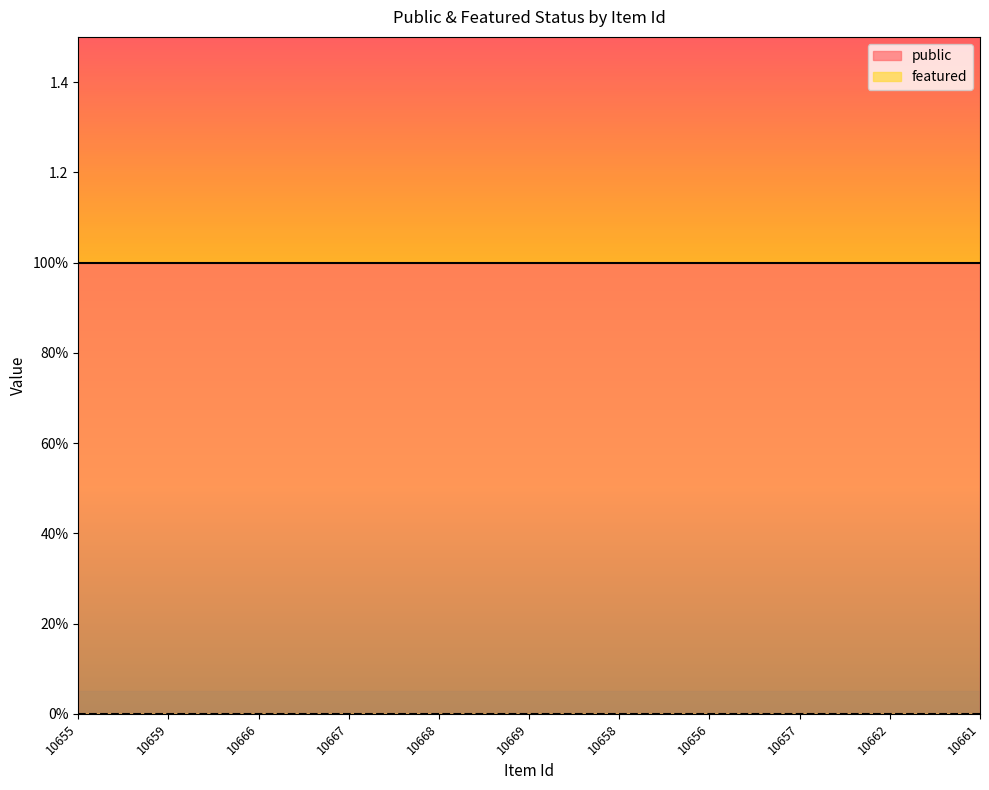

True or false: public and featured cross at least once.

False